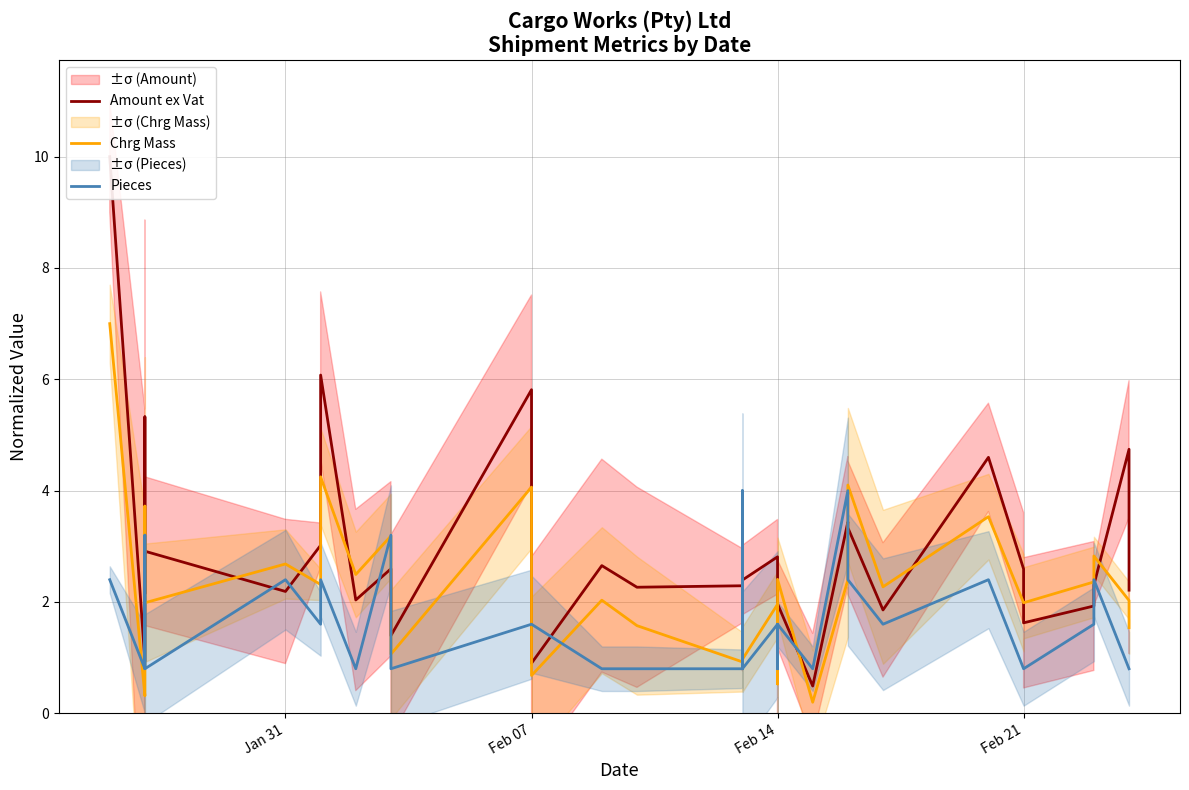

What is the smallest value displayed?

0.2